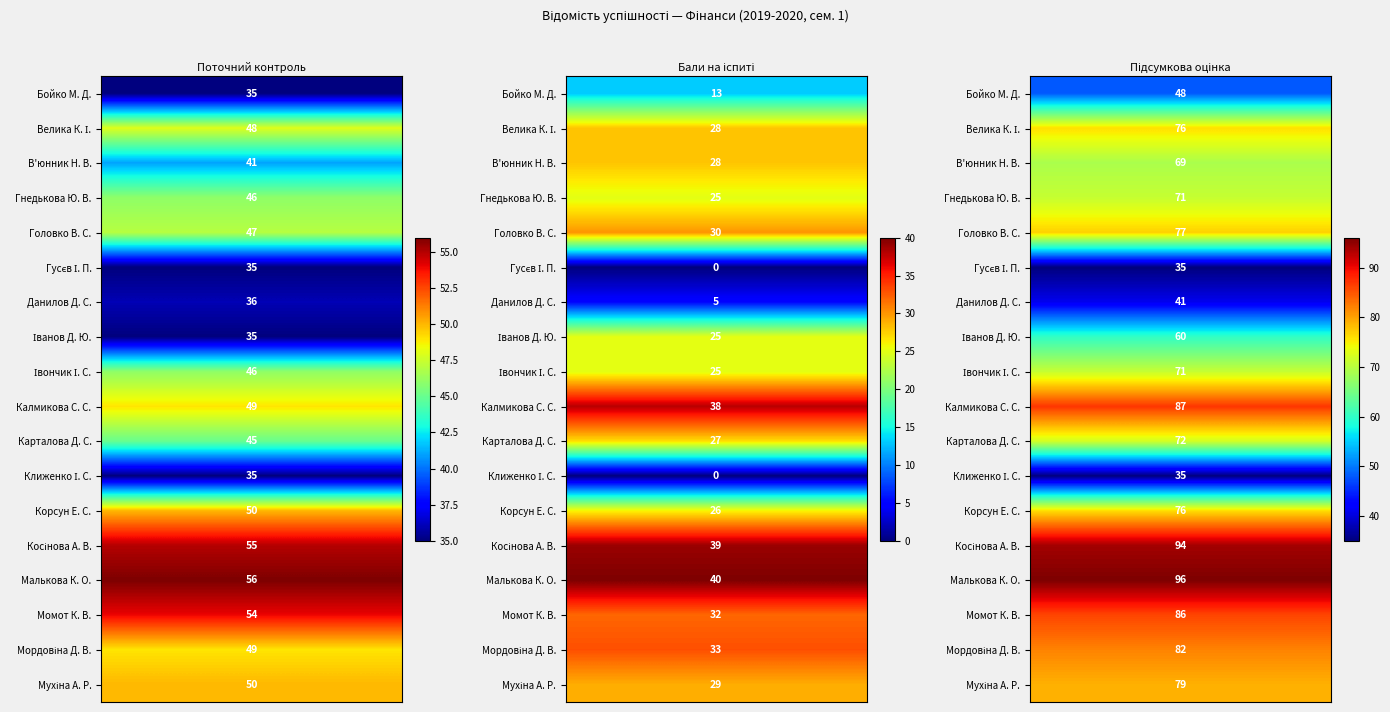

Reading left to right, what are all the values shown in this chart?

Бойко М. Д.: 0=35	1=13	2=48
Велика К. І.: 0=48	1=28	2=76
В'юнник Н. В.: 0=41	1=28	2=69
Гнедькова Ю. В.: 0=46	1=25	2=71
Головко В. С.: 0=47	1=30	2=77
Гусєв І. П.: 0=35	1=0	2=35
Данилов Д. С.: 0=36	1=5	2=41
Іванов Д. Ю.: 0=35	1=25	2=60
Івончик І. С.: 0=46	1=25	2=71
Калмикова С. С.: 0=49	1=38	2=87
Карталова Д. С.: 0=45	1=27	2=72
Клиженко І. С.: 0=35	1=0	2=35
Корсун Е. С.: 0=50	1=26	2=76
Косінова А. В.: 0=55	1=39	2=94
Малькова К. О.: 0=56	1=40	2=96
Момот К. В.: 0=54	1=32	2=86
Мордовіна Д. В.: 0=49	1=33	2=82
Мухіна А. Р.: 0=50	1=29	2=79